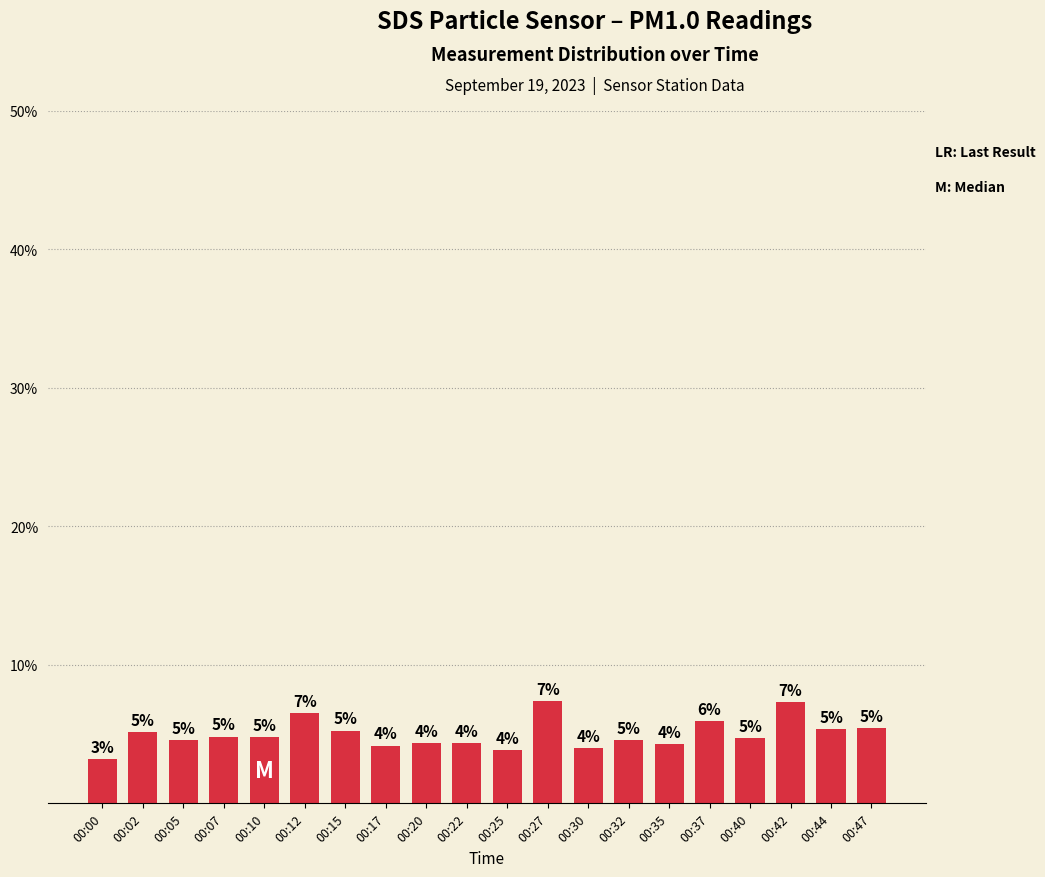

At which category does the chart reach its peak across all series?

00:27